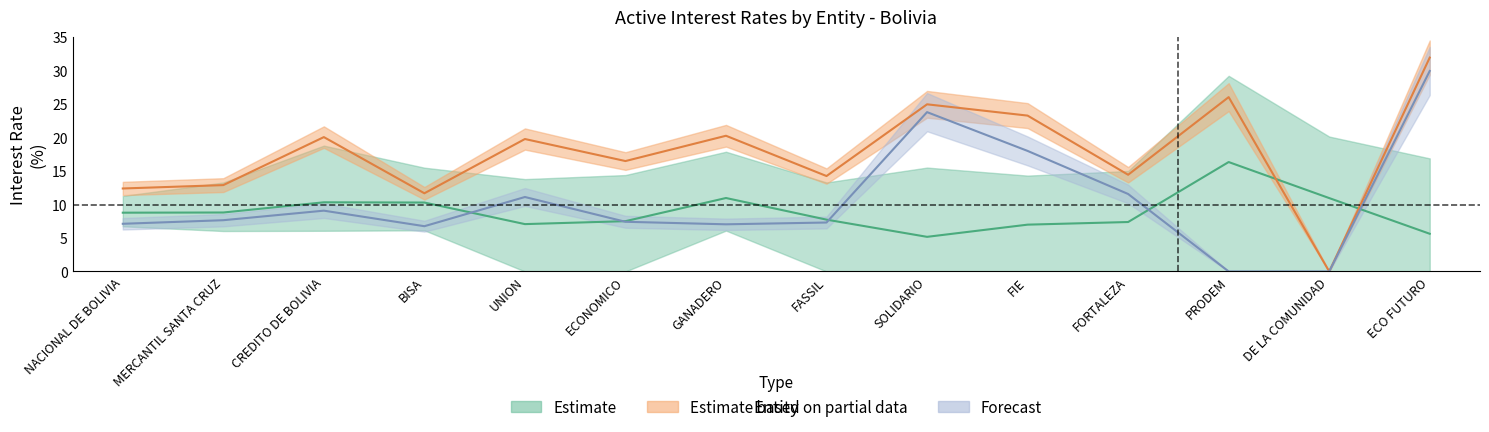

At how many categories does at least one series exceed 1?

14